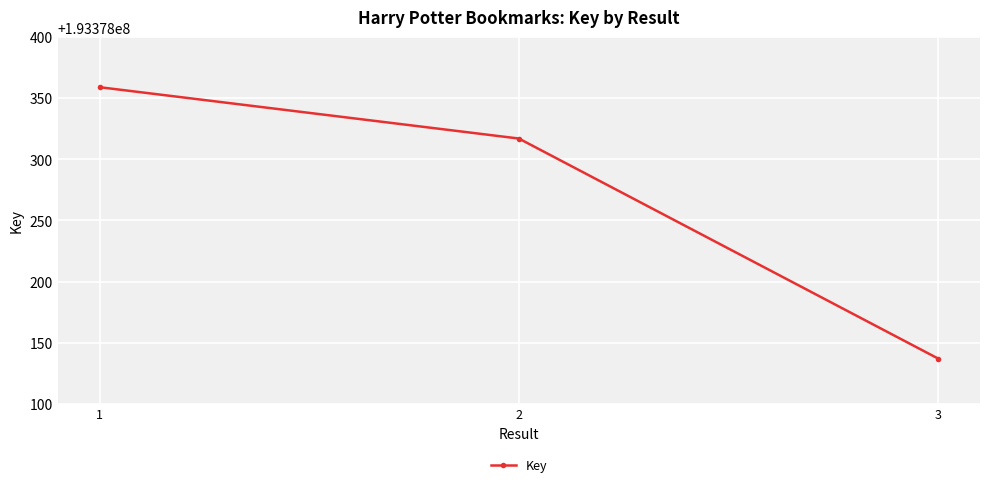

The value at 2 is 193378317. True or false?

True